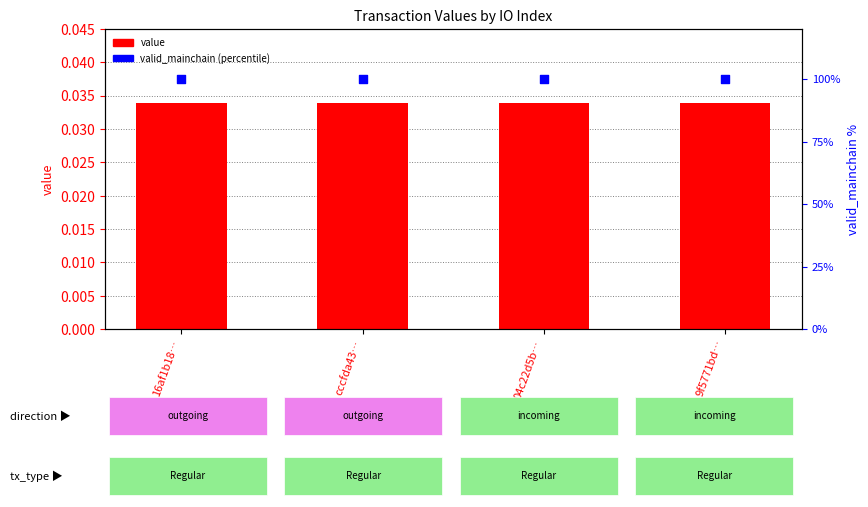

At which category is the sum across all series the highest?

16af1b18…